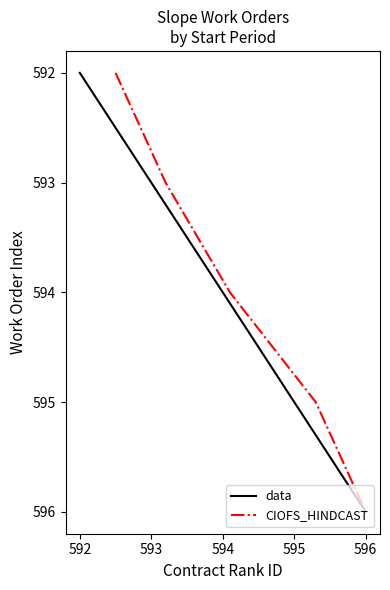

The value of CIOFS_HINDCAST at 592 is 935. True or false?

False